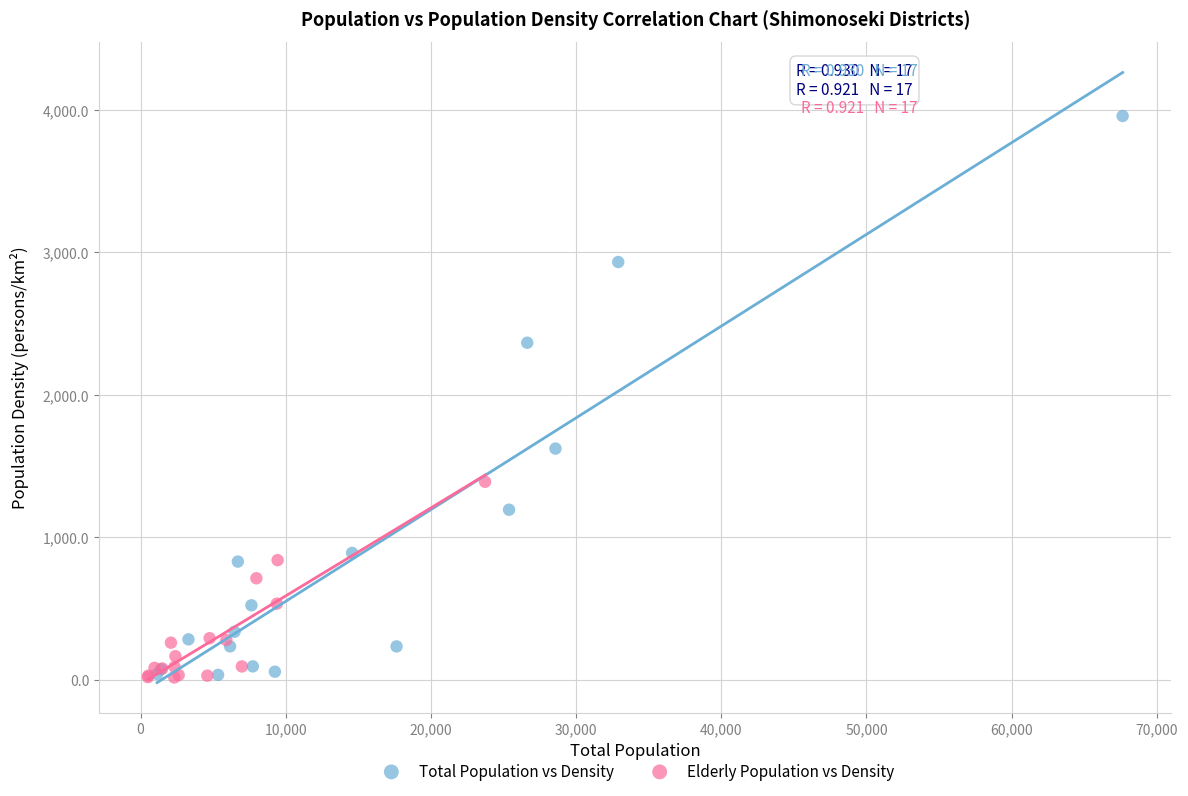

Which series has the largest Y range (max minus min)?

Total Population vs Density